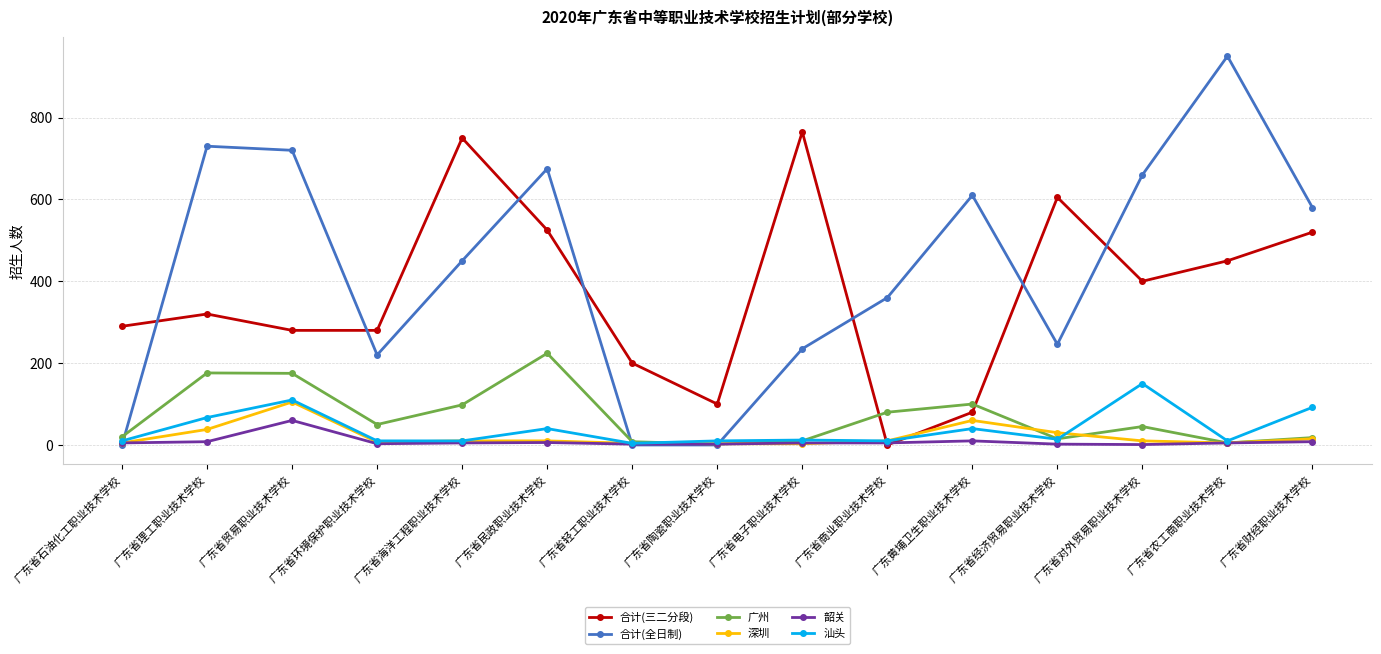

How many interior local peaks does the 合计(三二分段) series have?

4